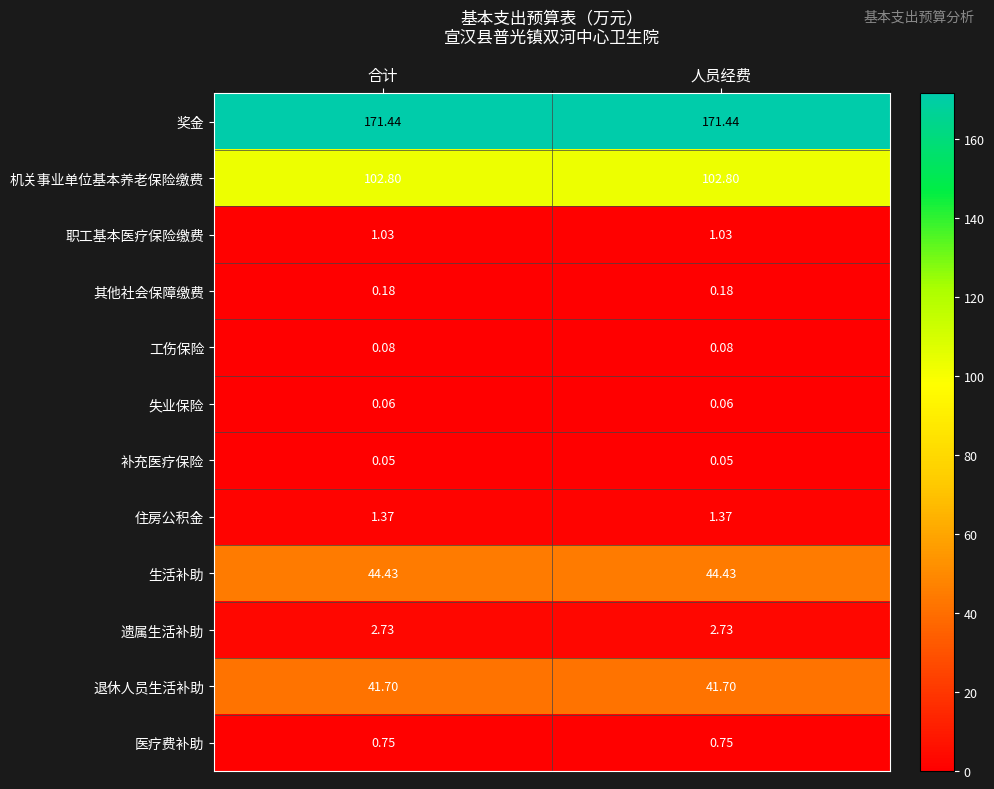

Which series has the largest total across all categories?

奖金